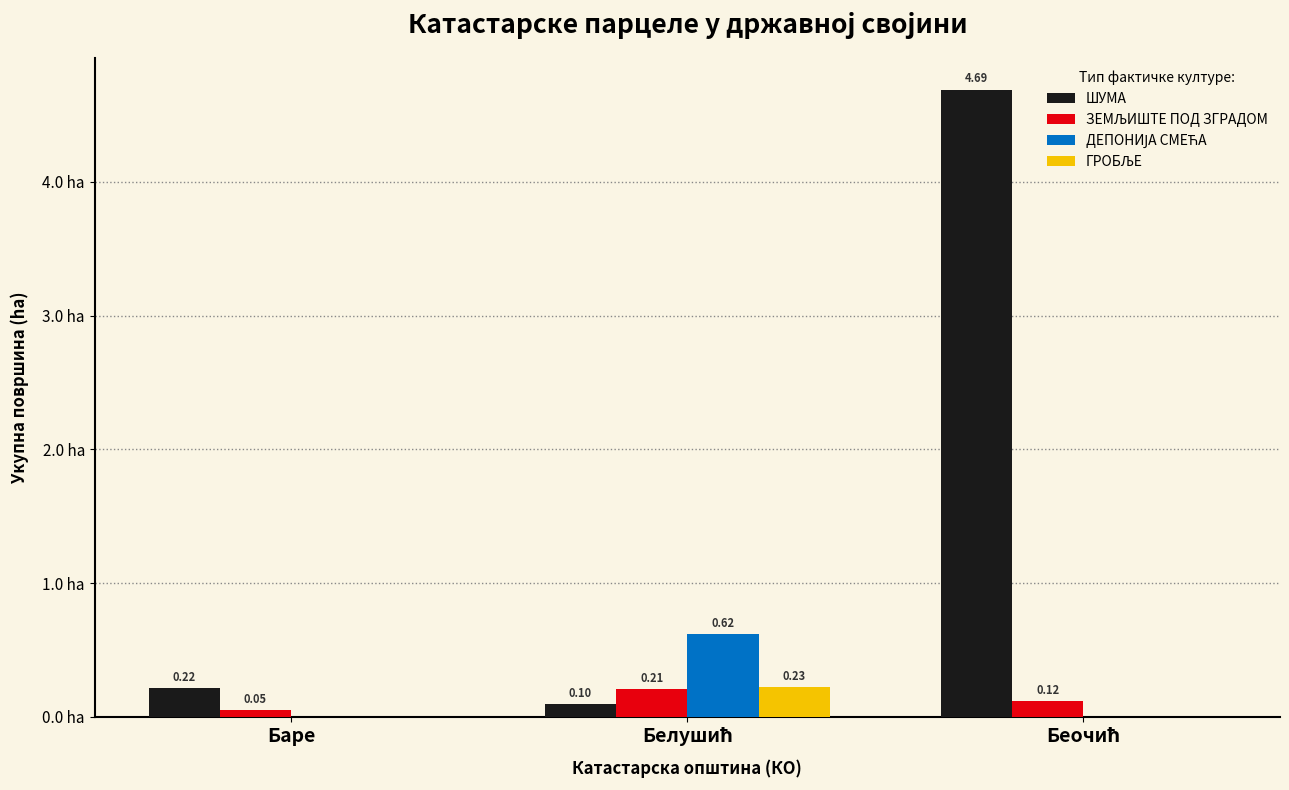

Which series has the largest total across all categories?

ШУМА